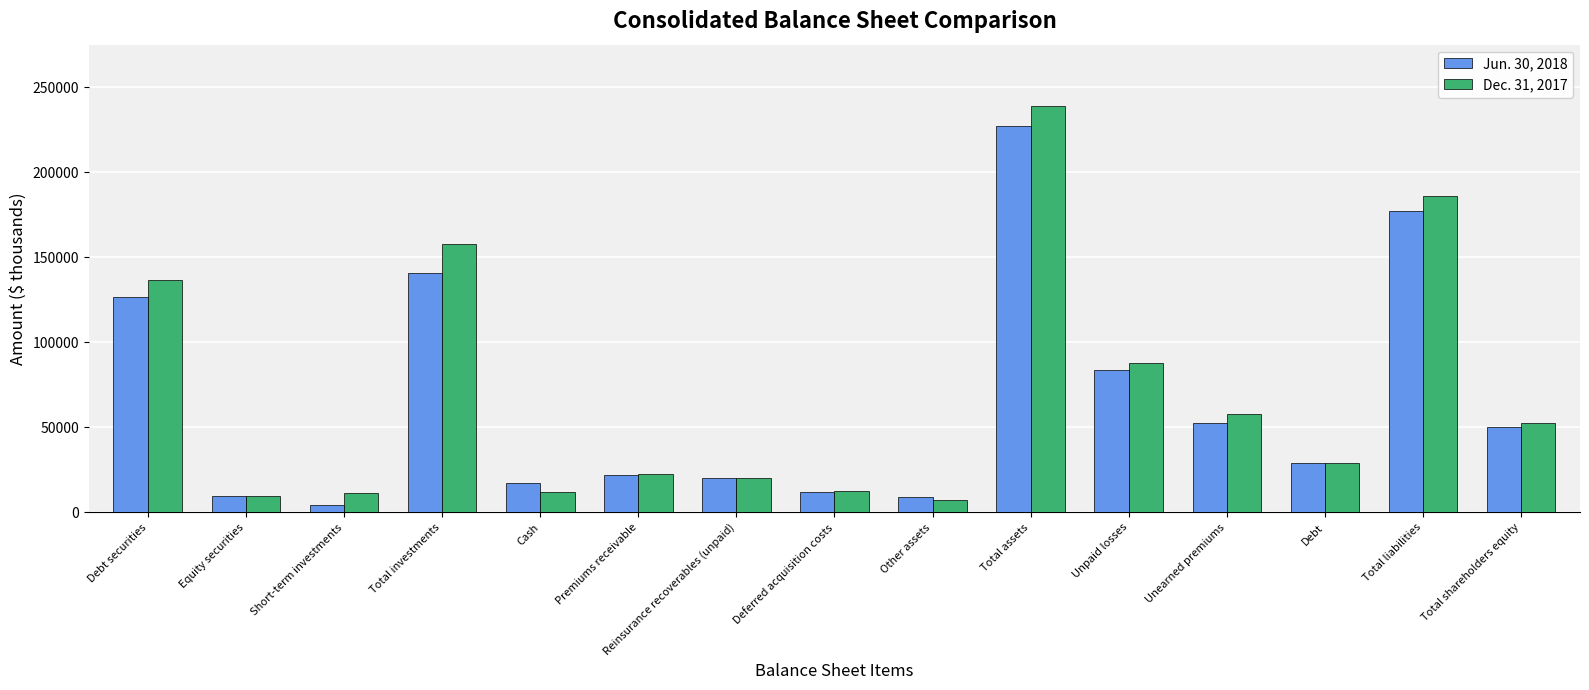

What is the label of the 11th bar from the right?

Cash